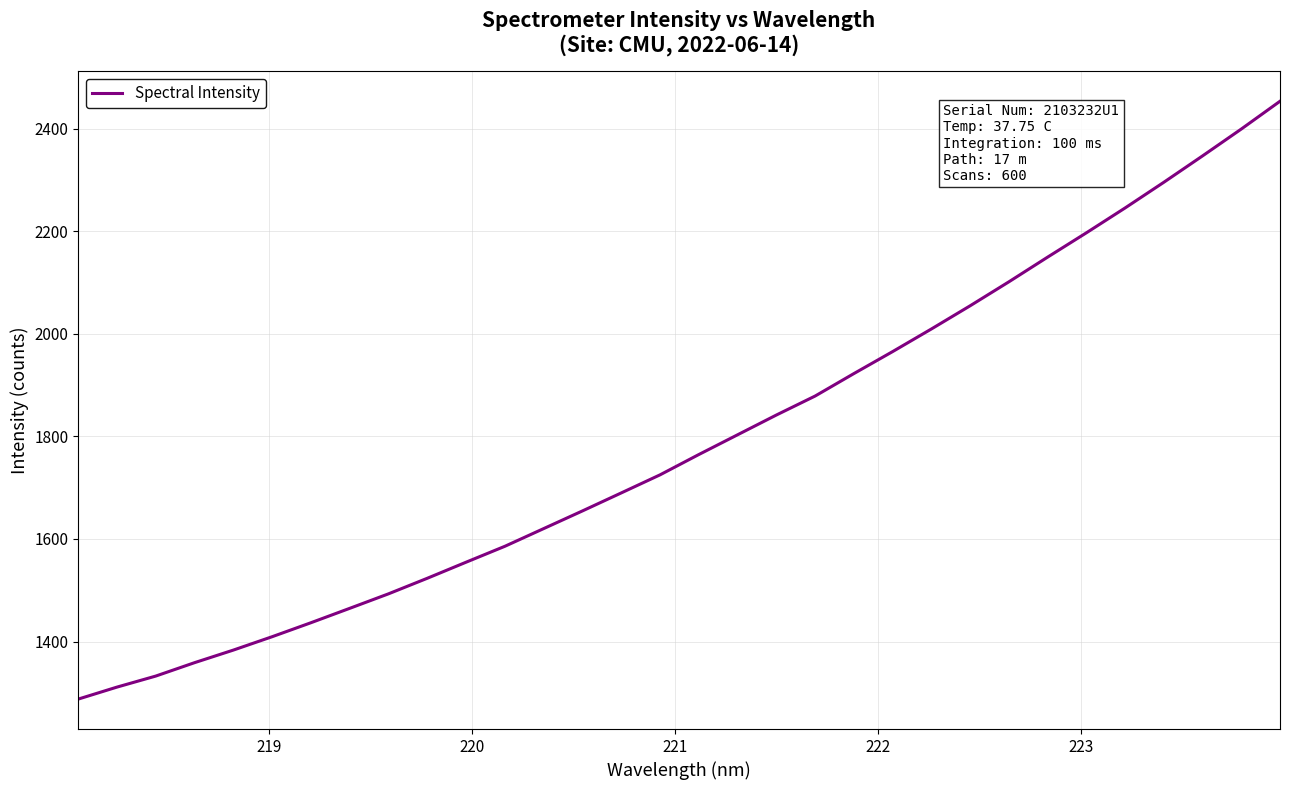

What is the minimum value shown in the chart?

1287.9